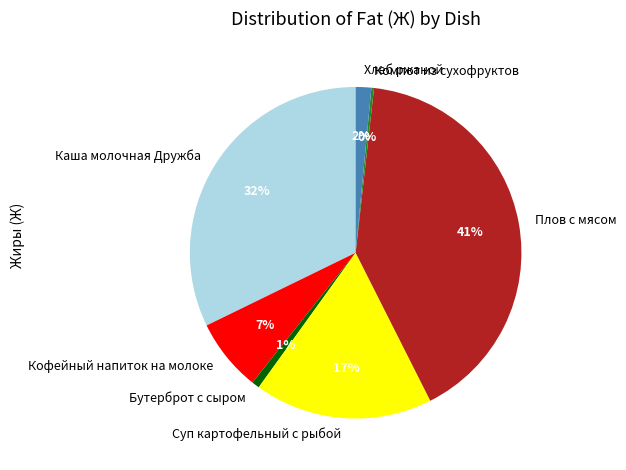

Do Каша молочная Дружба and Кофейный напиток на молоке together represent more than half of the pie?

No